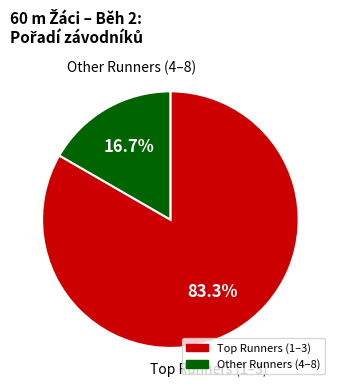

Is there a majority slice in this chart?

Yes